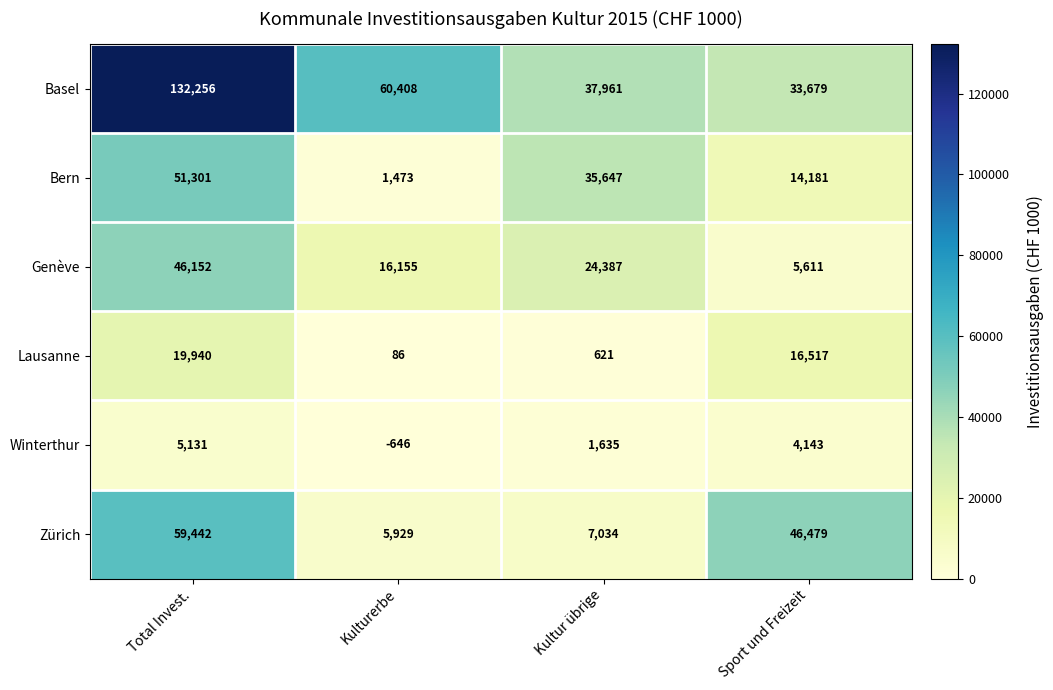

What is the difference between the highest and lowest values at Total Invest.?

127125